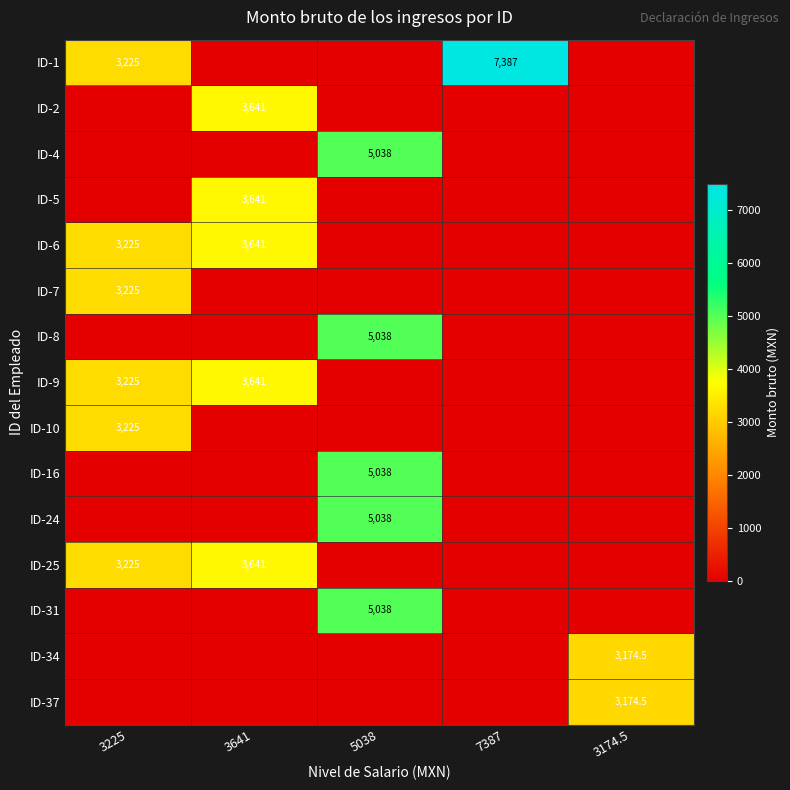

The value of ID-25 at 3225 is 3225.0. True or false?

True